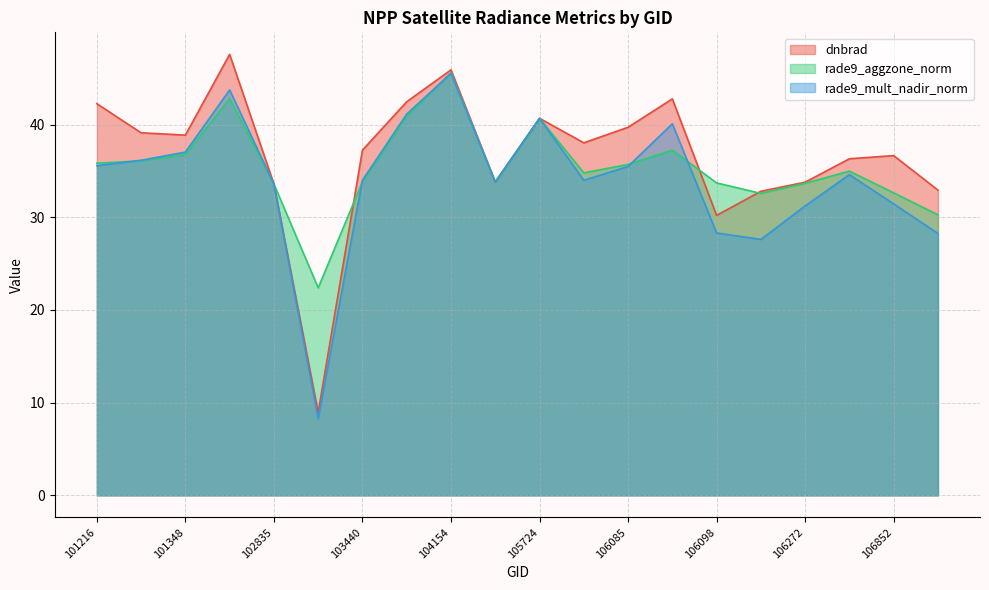

Reading left to right, what are all the values shown in this chart?

dnbrad: 42.3	39.1	38.9	47.6	33.6	9.0	37.3	42.5	45.9	33.8	40.7	38.0	39.7	42.8	30.2	32.8	33.8	36.3	36.7	32.9
rade9_aggzone_norm: 35.8	36.1	36.8	42.8	33.6	22.4	33.8	40.9	45.6	33.8	40.7	34.8	35.7	37.2	33.7	32.6	33.7	35.0	32.6	30.3
rade9_mult_nadir_norm: 35.6	36.2	37.0	43.7	33.6	8.3	34.0	41.1	45.5	33.8	40.7	34.0	35.5	40.1	28.3	27.6	31.2	34.6	31.4	28.3